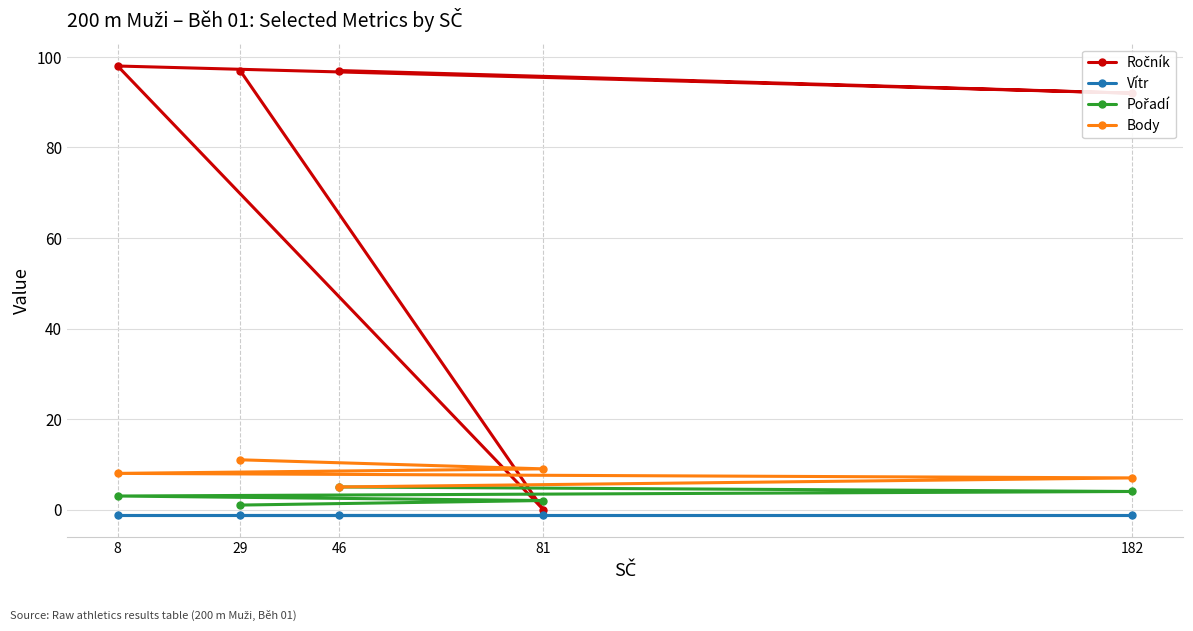

Reading left to right, transcribe all the data shown in this chart.

Ročník: 29=97.0	81=0.0	8=98.0	182=92.0	46=97.0
Vítr: 29=-1.2	81=-1.2	8=-1.2	182=-1.2	46=-1.2
Pořadí: 29=1.0	81=2.0	8=3.0	182=4.0	46=5.0
Body: 29=11.0	81=9.0	8=8.0	182=7.0	46=5.0